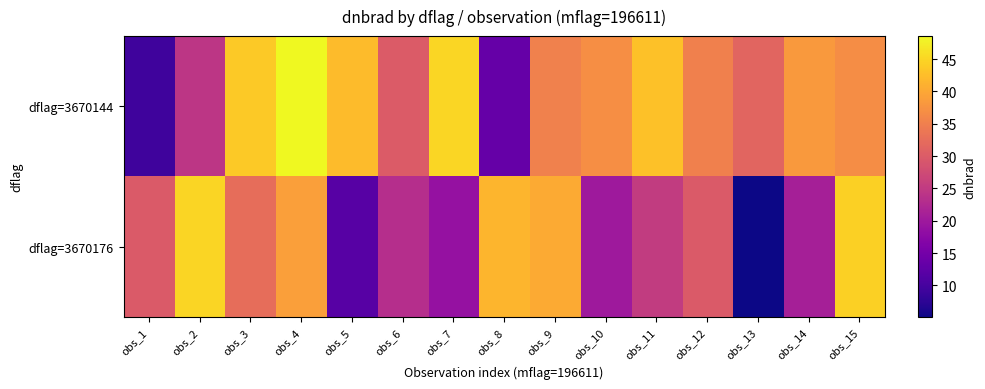

At which category is the sum across all series the highest?

obs_4